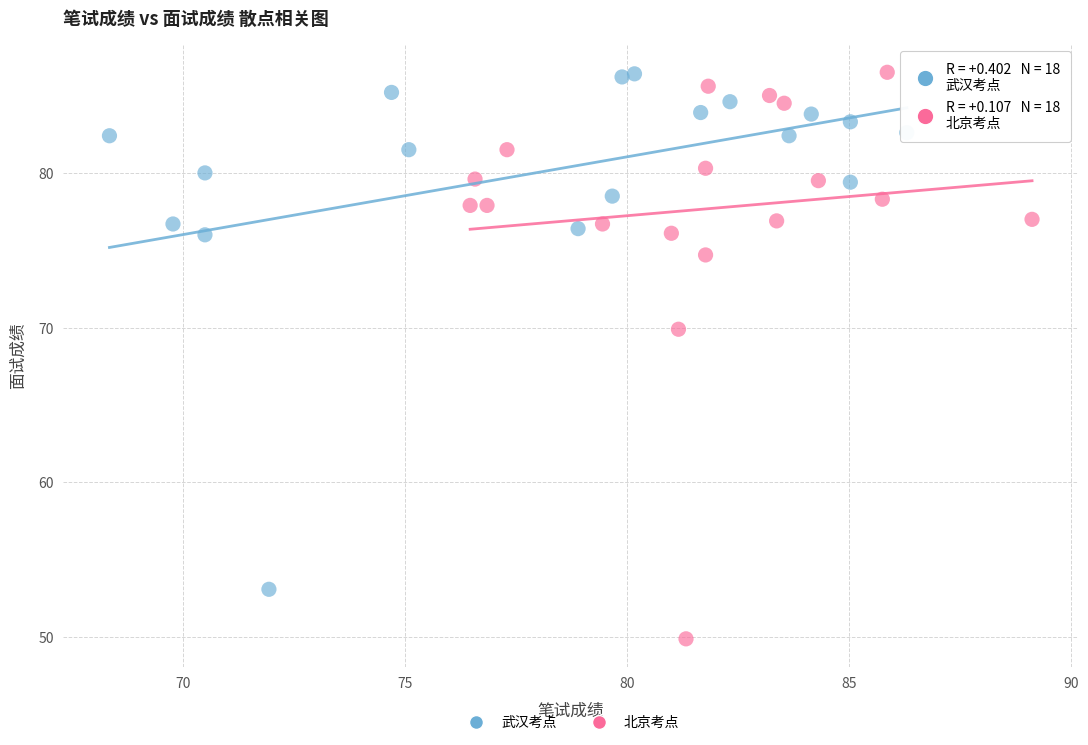

Which series contains the lowest Y value?

北京考点